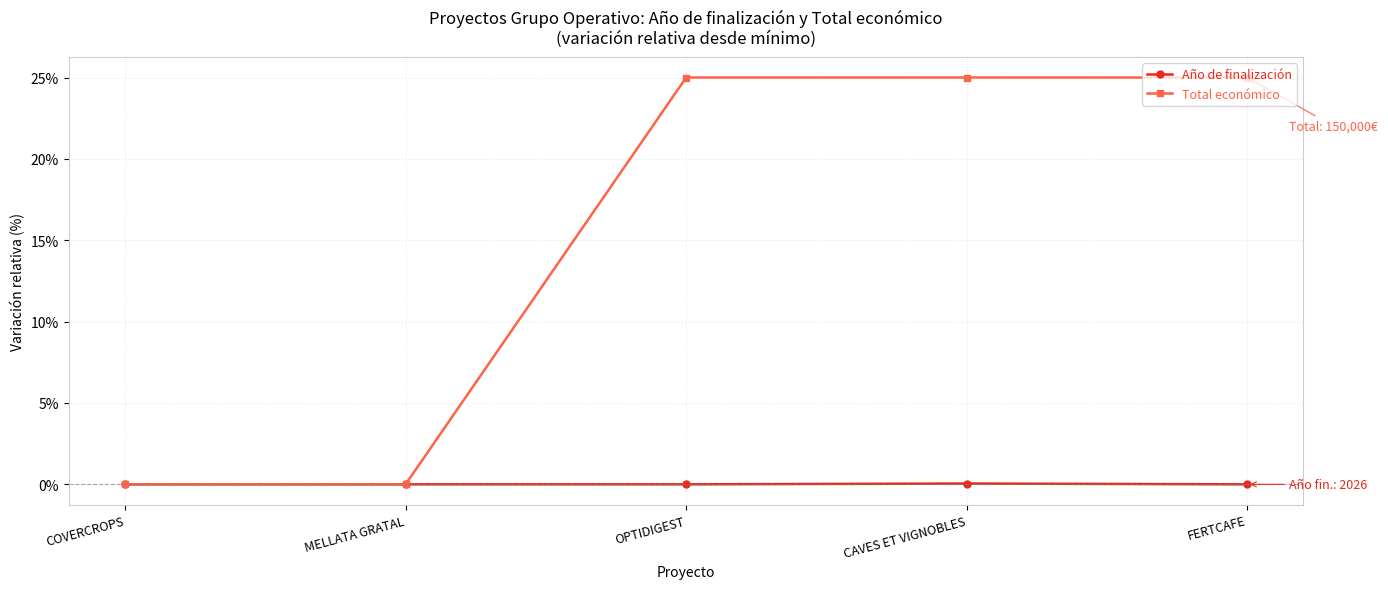

What is the difference between the second highest and second lowest values in the Total económico series?

25.0